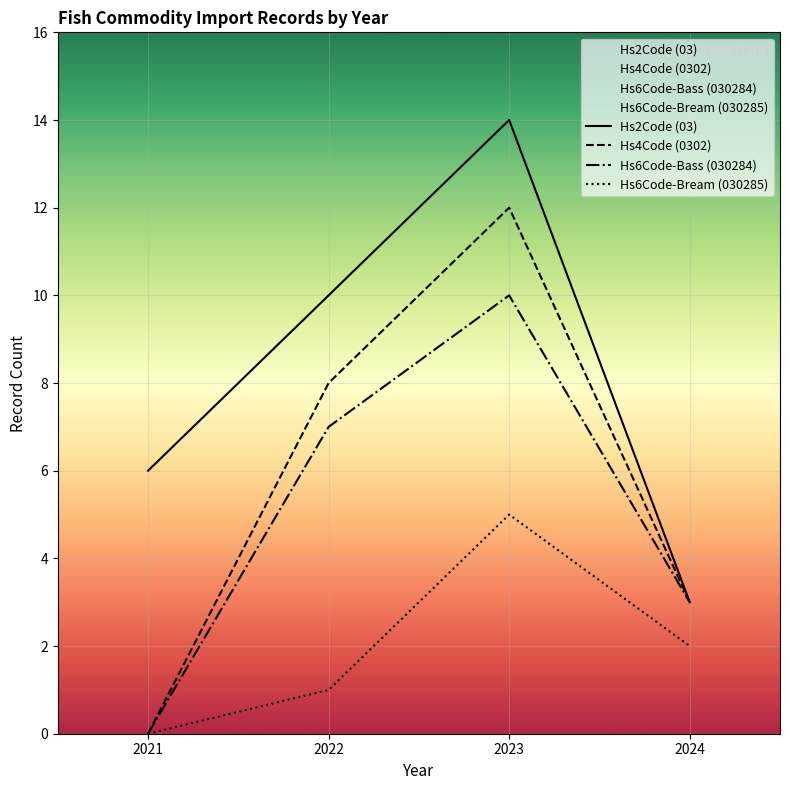

Where is Hs6Code-Bass (030284) nearest to the value 5?

2022